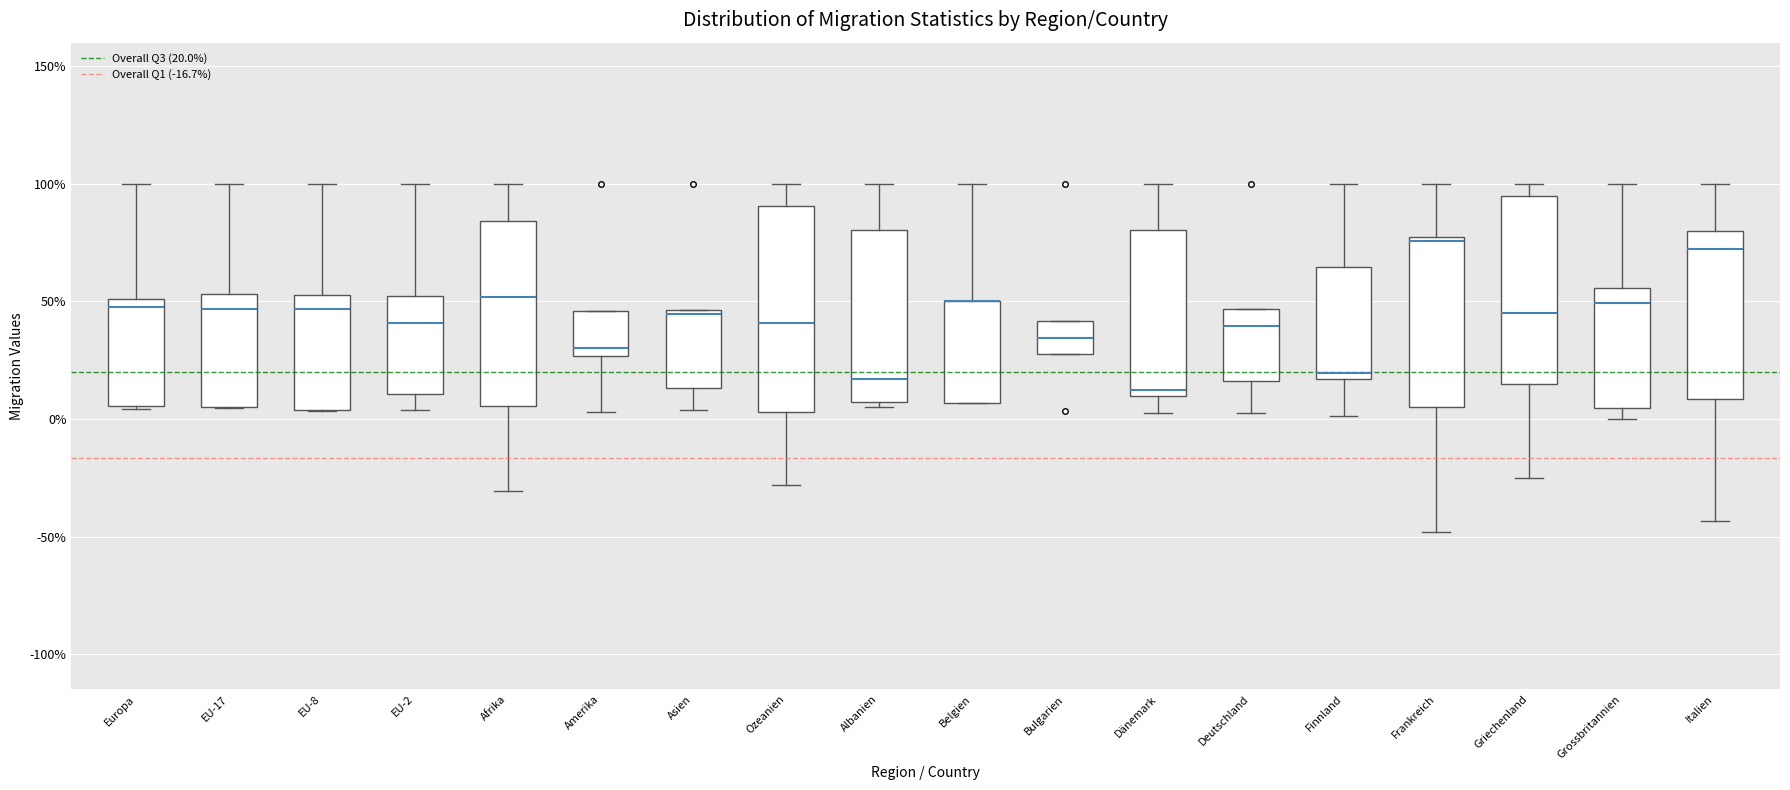

Where is the upper edge of the box for Finnland on the y-axis? The values are not printed on the chart, so give them approximately, as read against the axis.

65